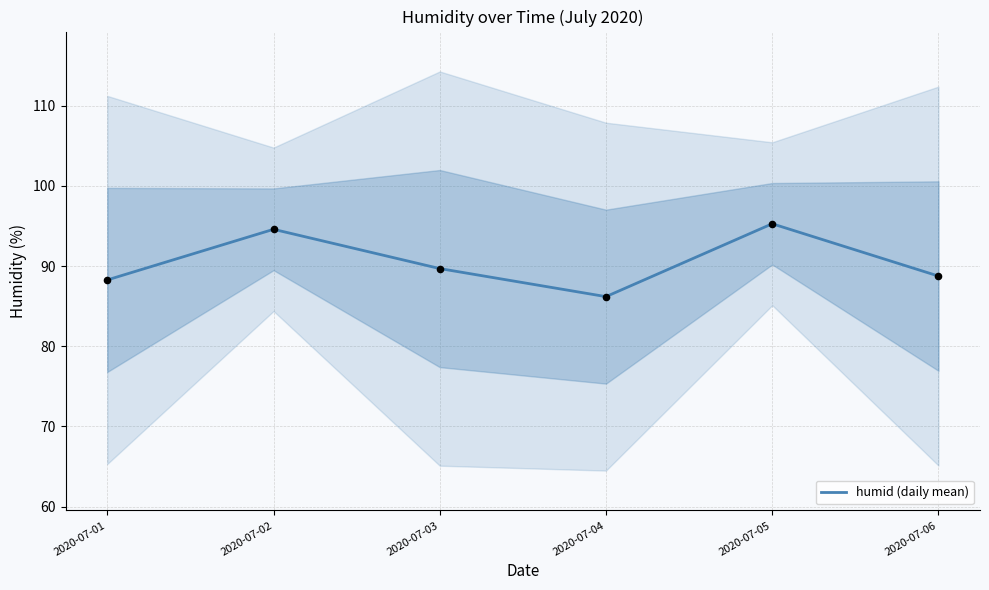

Between 2020-07-05 and 2020-07-04, which is larger?

2020-07-05